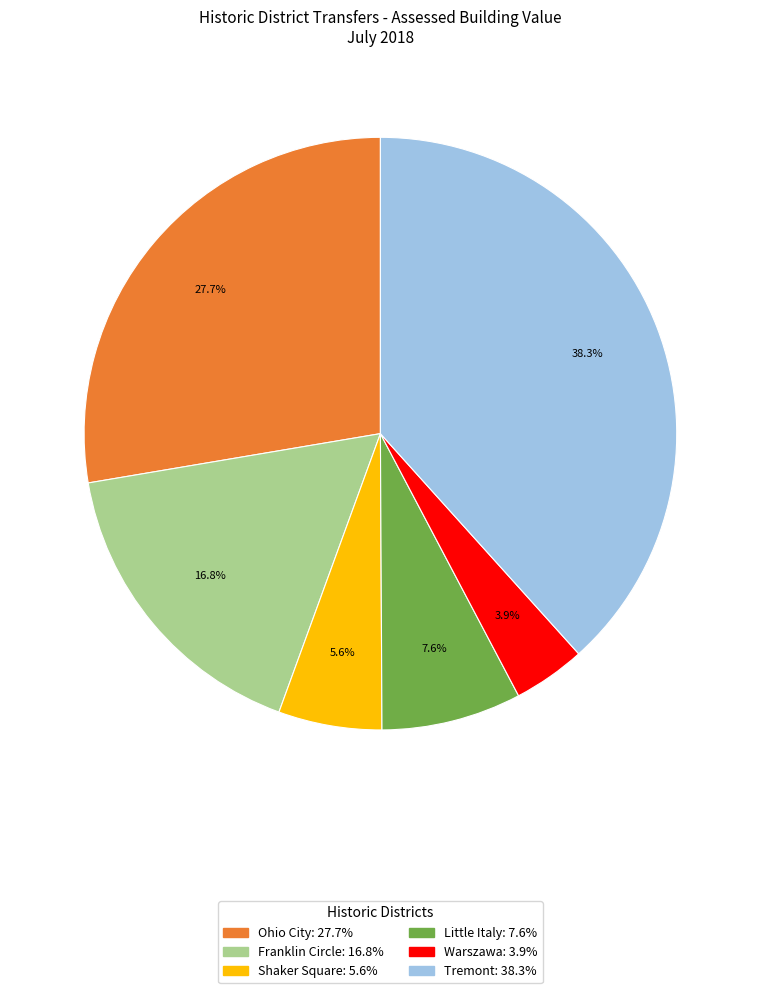

To the nearest percent, what is the average slice percentage?

17%